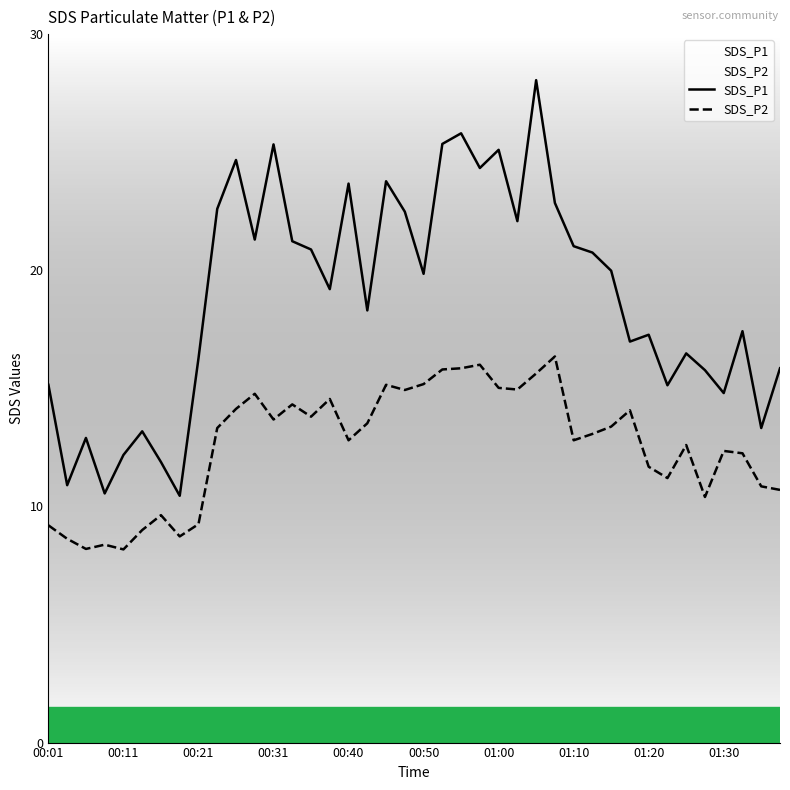

Which series has the largest total across all categories?

SDS_P1